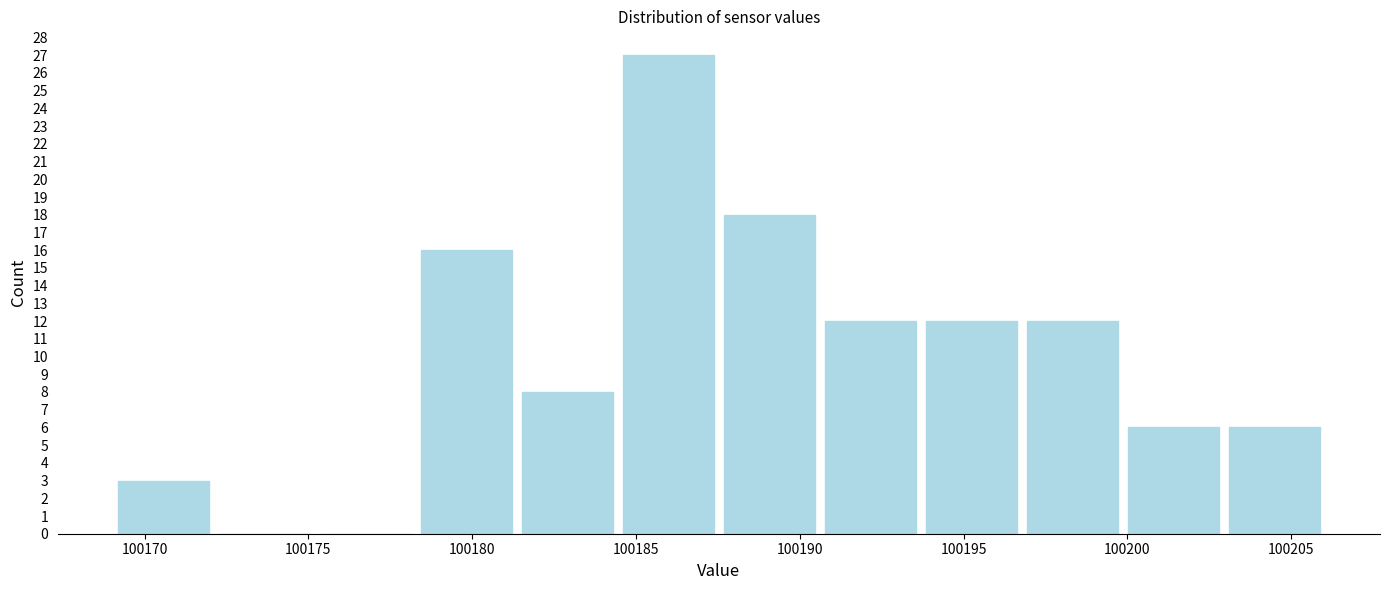

What is the height of the bar covering 100193.5 to 100197.0 on the x-axis? Neither the bar edges nor the heights are printed on the chart, so give them approximately, as read against the axes.

12